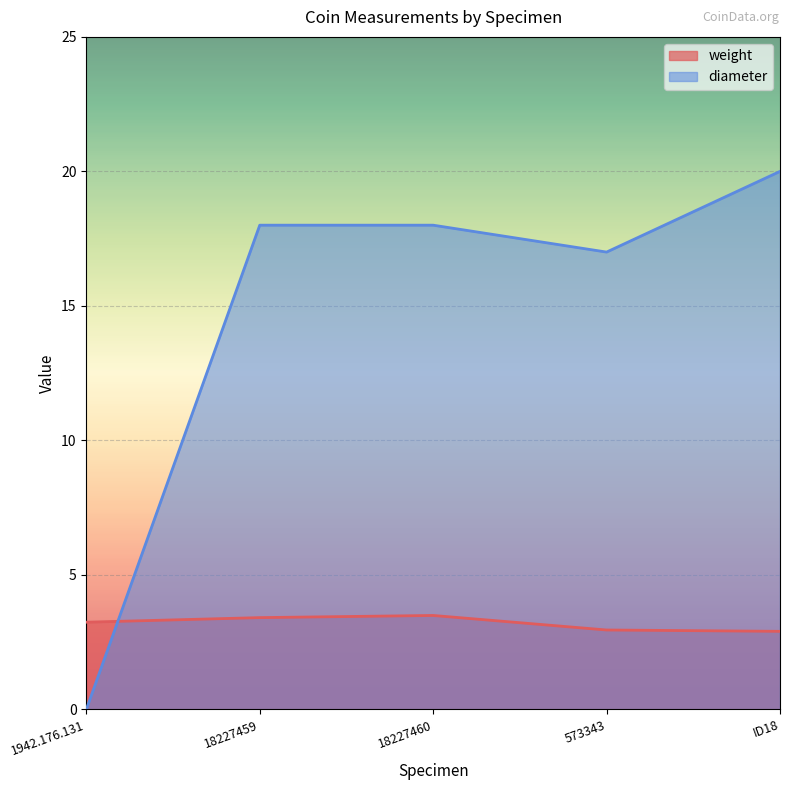

After their last crossing, which series has the higher values: diameter or weight?

diameter